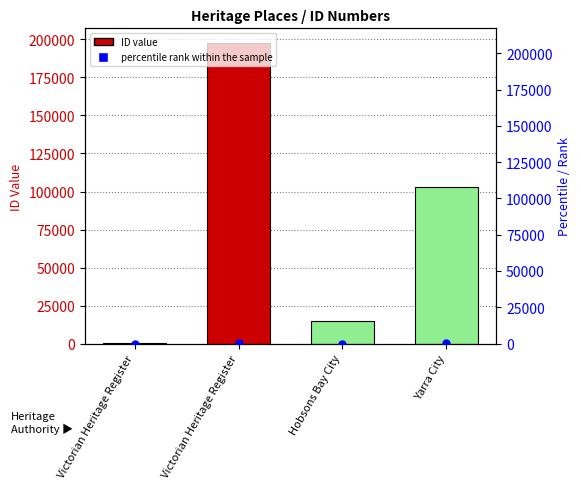

At which category is the sum across all series the highest?

Victorian Heritage Register